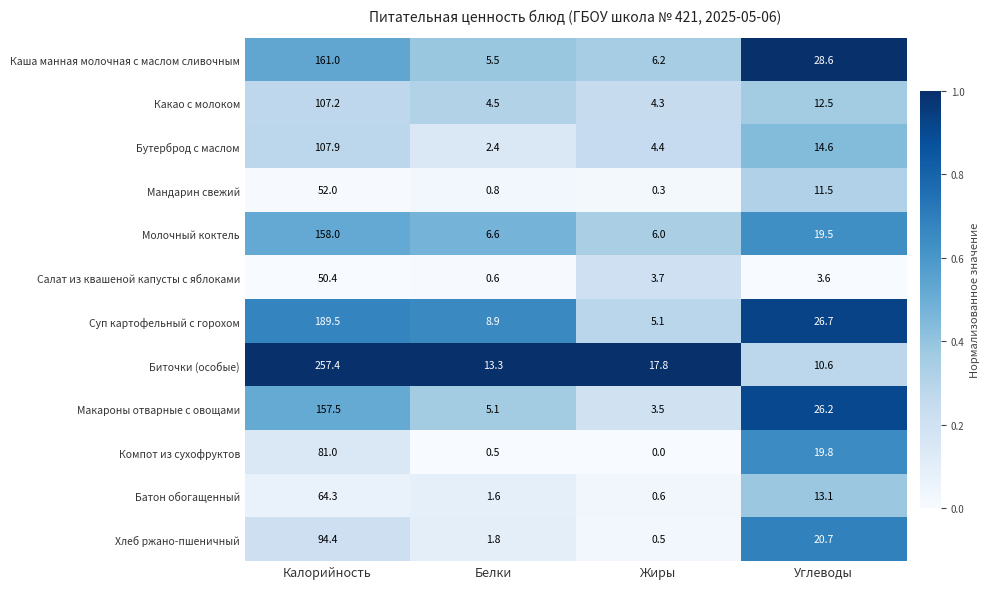

At which category is the sum across all series the highest?

Калорийность